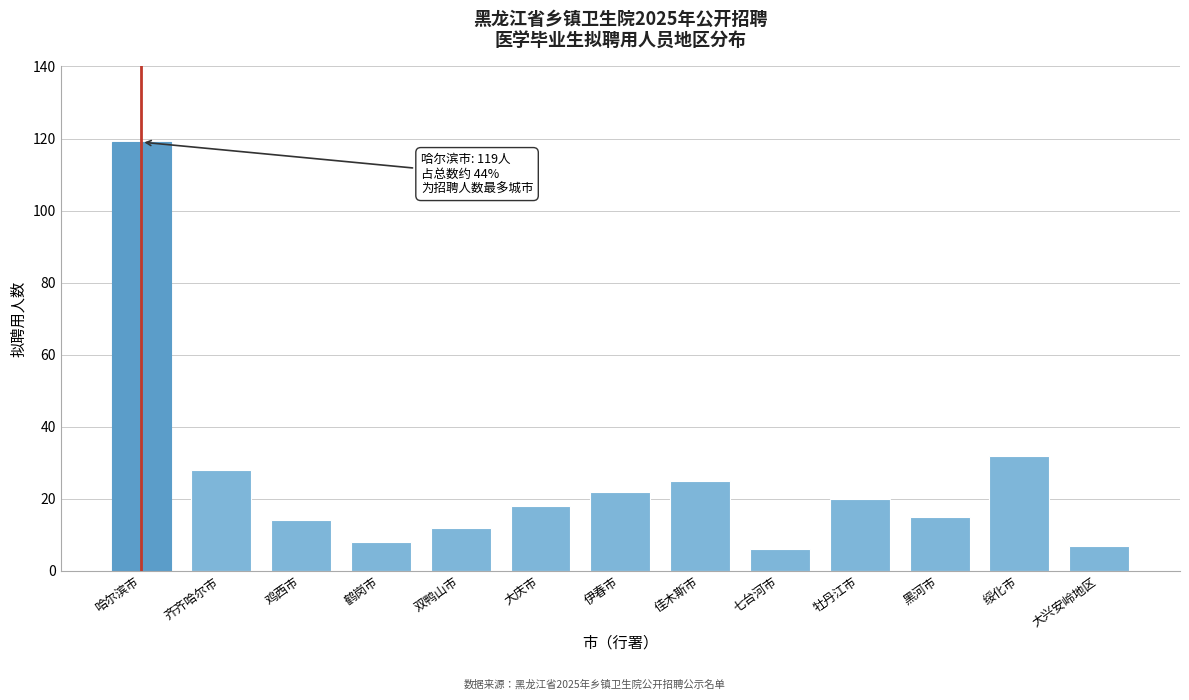

Reading right to left, extract all data points from this chart.

7	32	15	20	6	25	22	18	12	8	14	28	119